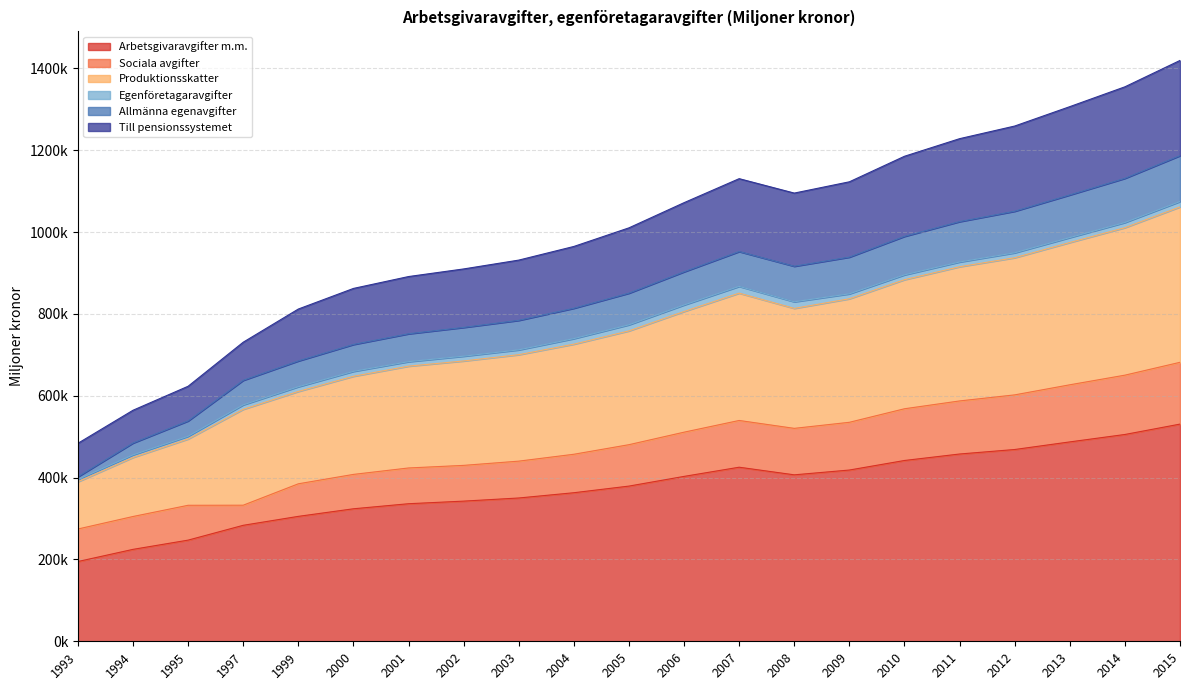

At which label is Arbetsgivaravgifter m.m. closest to 362825?

2004